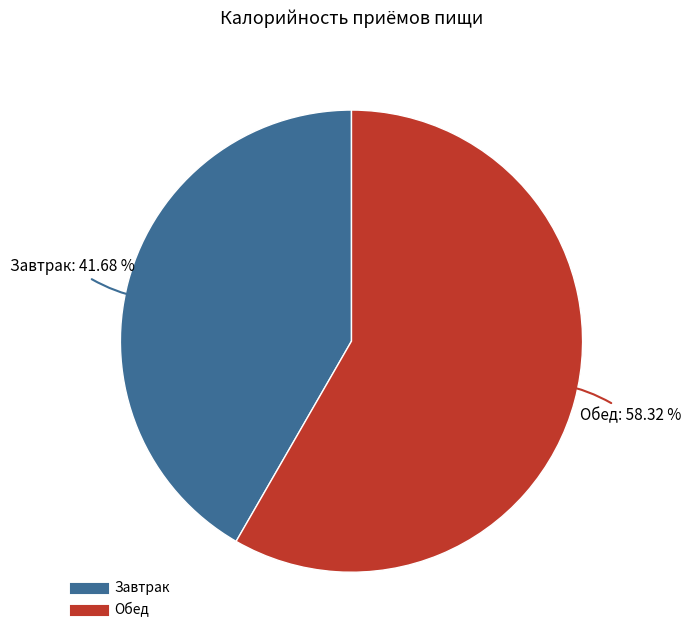

To the nearest percent, what percentage of the pie is Обед?

58%